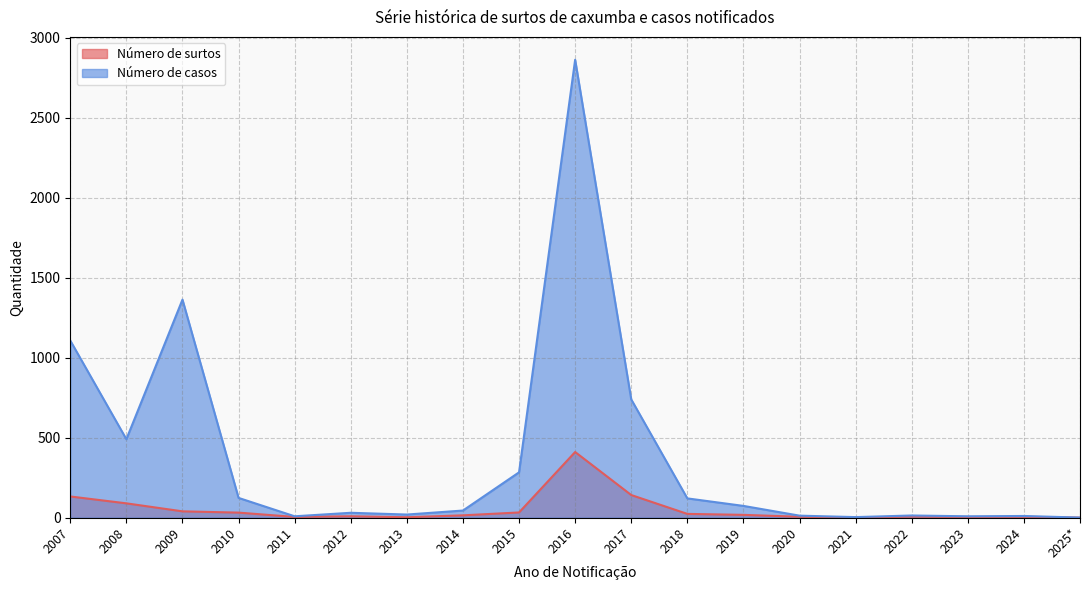

True or false: Número de casos and Número de surtos intersect in this chart.

False